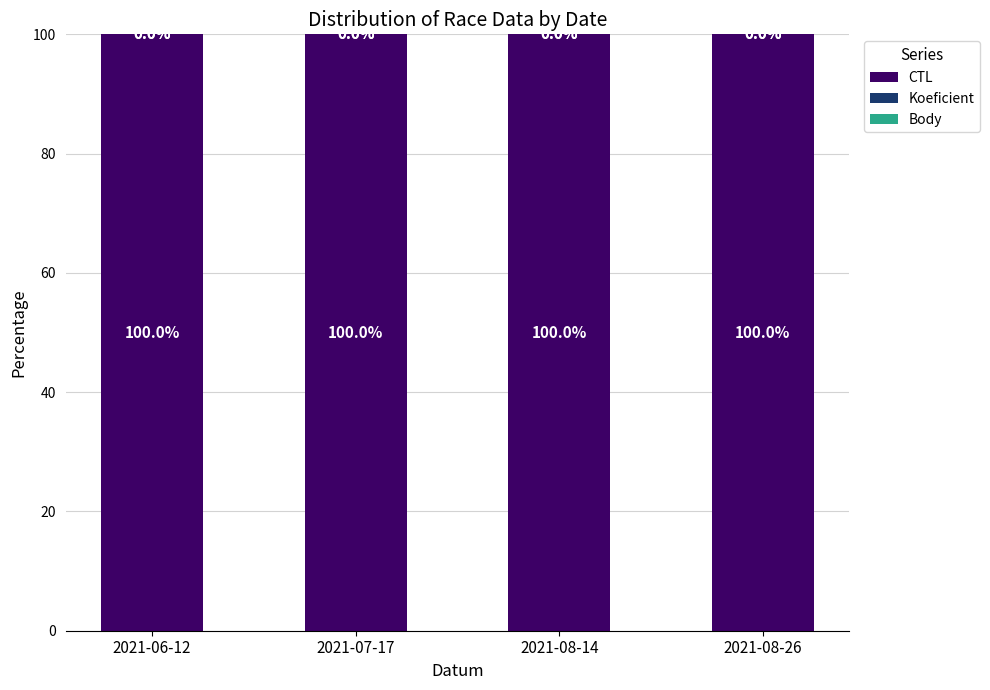

The CTL series shows 28.1 at 2021-08-26. True or false?

False